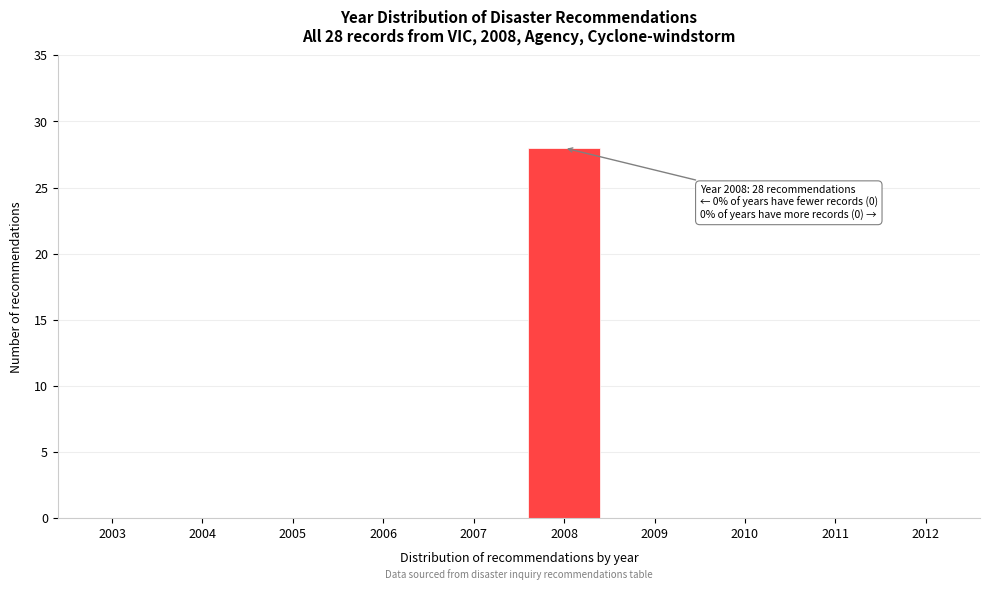

Reading left to right, extract all data points from this chart.

2003=0	2004=0	2005=0	2006=0	2007=0	2008=28	2009=0	2010=0	2011=0	2012=0